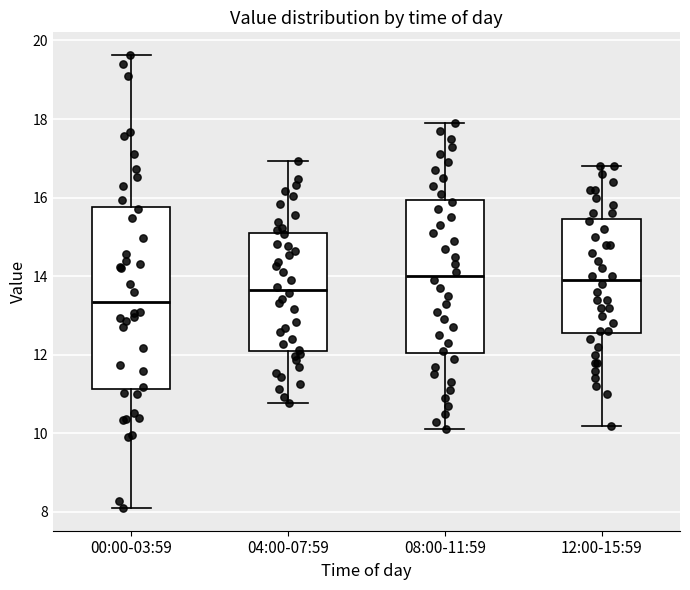

Reading left to right, transcribe this box plot: for each box, give where its median line is, the range the box spans, and where its two whiskers end, as read against the y-axis. The values are not printed on the chart, so give them approximately, as read against the axis.

00:00-03:59: median 13.4, box 11.2 to 15.8, whiskers 8.2 to 19.6
04:00-07:59: median 13.6, box 12.2 to 15.0, whiskers 10.8 to 17.0
08:00-11:59: median 14.0, box 12.0 to 16.0, whiskers 10.2 to 18.0
12:00-15:59: median 14.0, box 12.6 to 15.4, whiskers 10.2 to 16.8